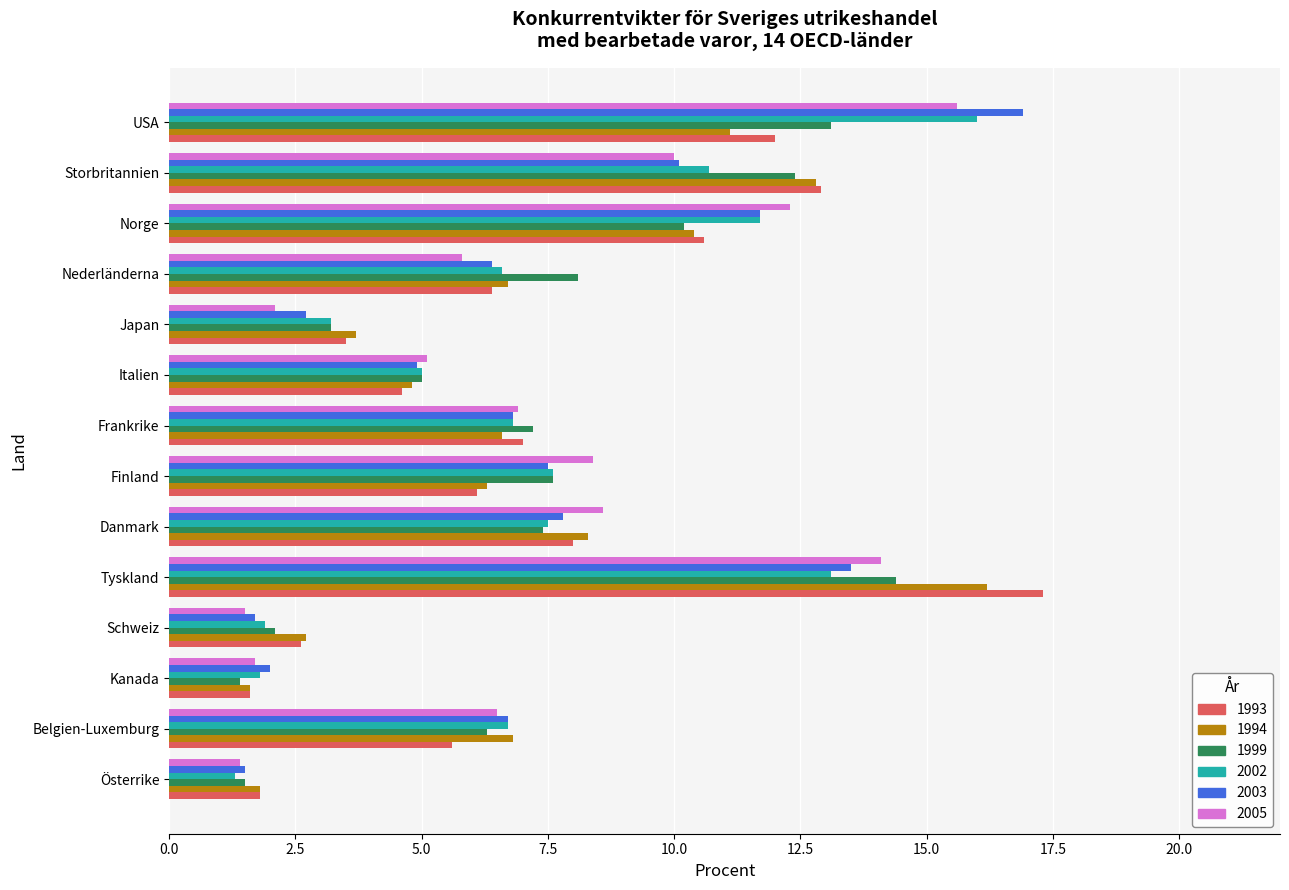

At which label does 1994 reach its peak?

Tyskland